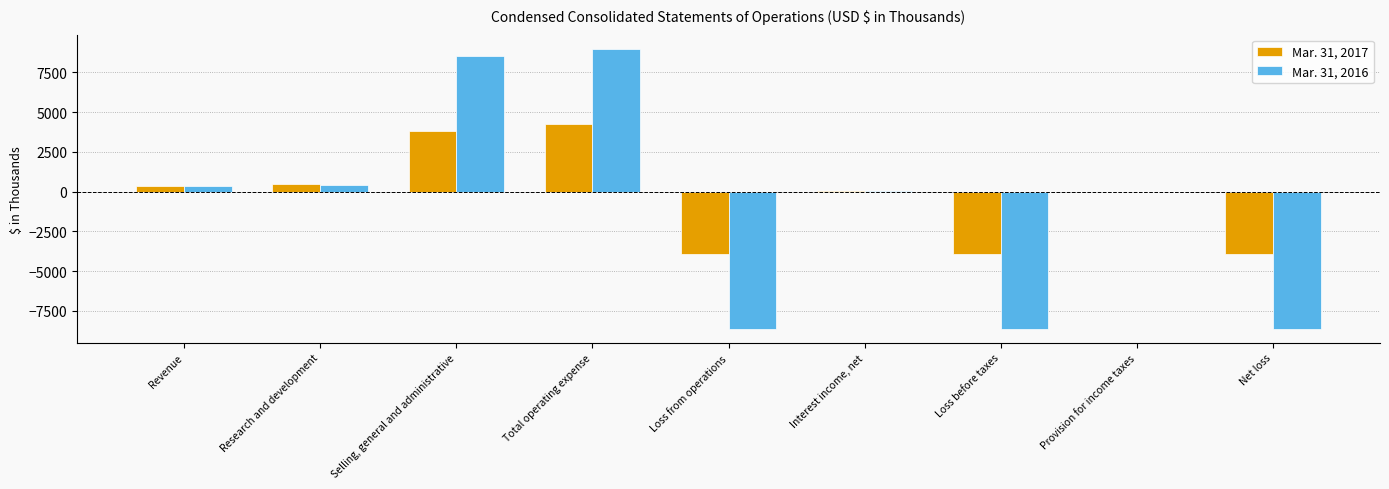

At which label does Mar. 31, 2017 reach its peak?

Total operating expense